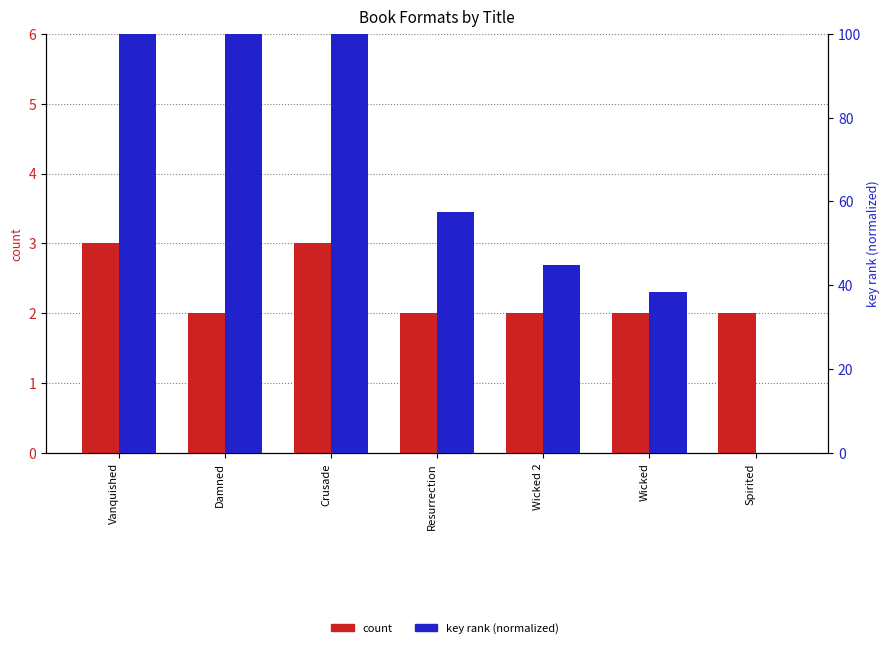

Which category has the lowest value in the count series?

Damned